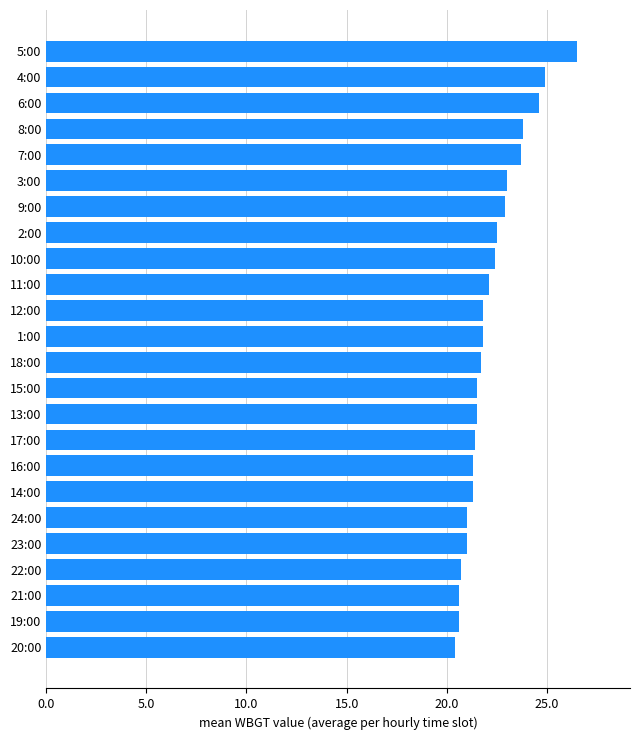

Approximately how many times larger is the value at 8:00 compared to 5:00?

0.9